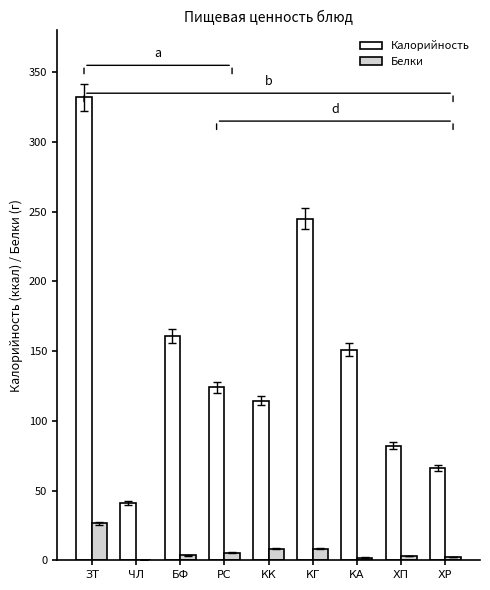

What value does the Калорийность series have at КГ?

245.0